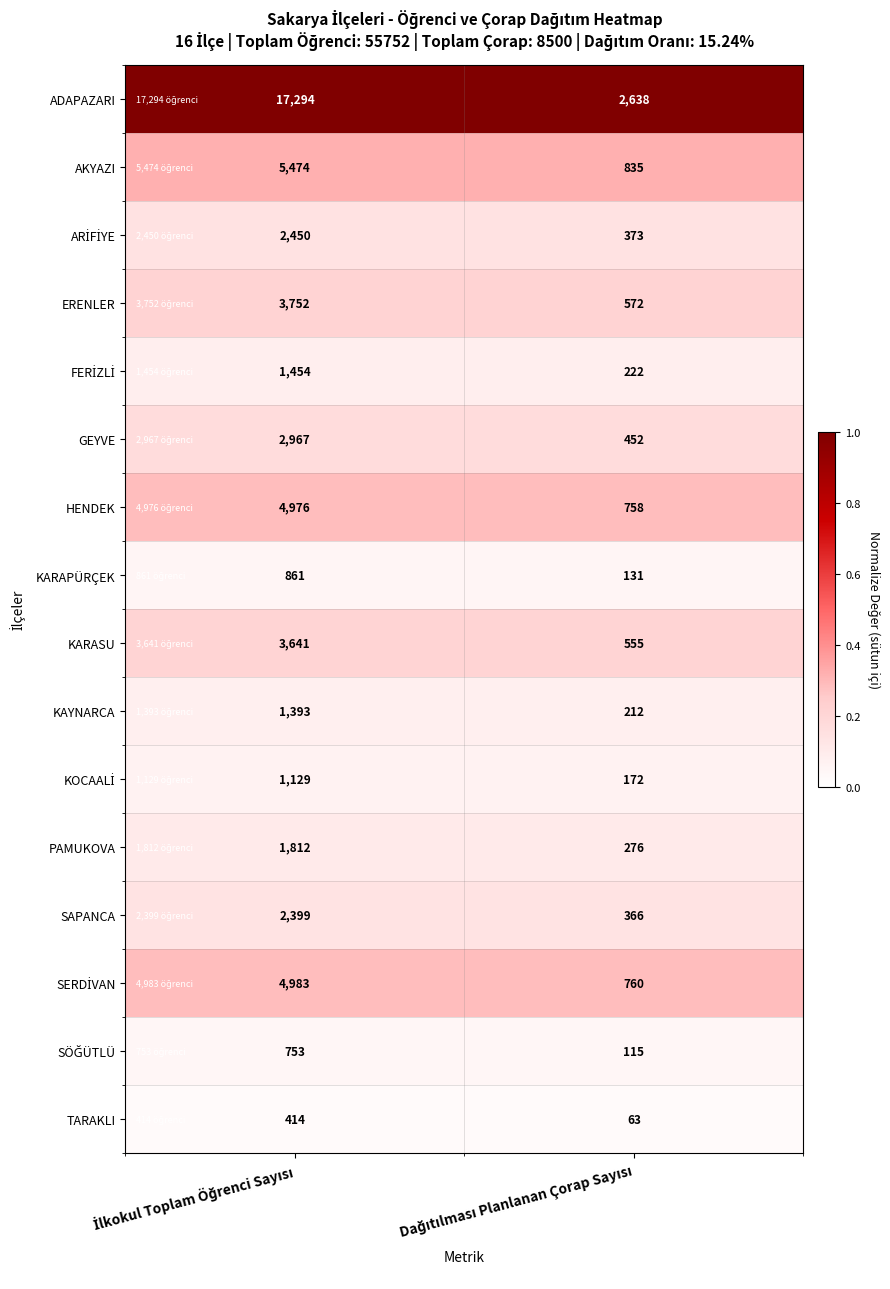

Which series has the widest spread of values?

ADAPAZARI